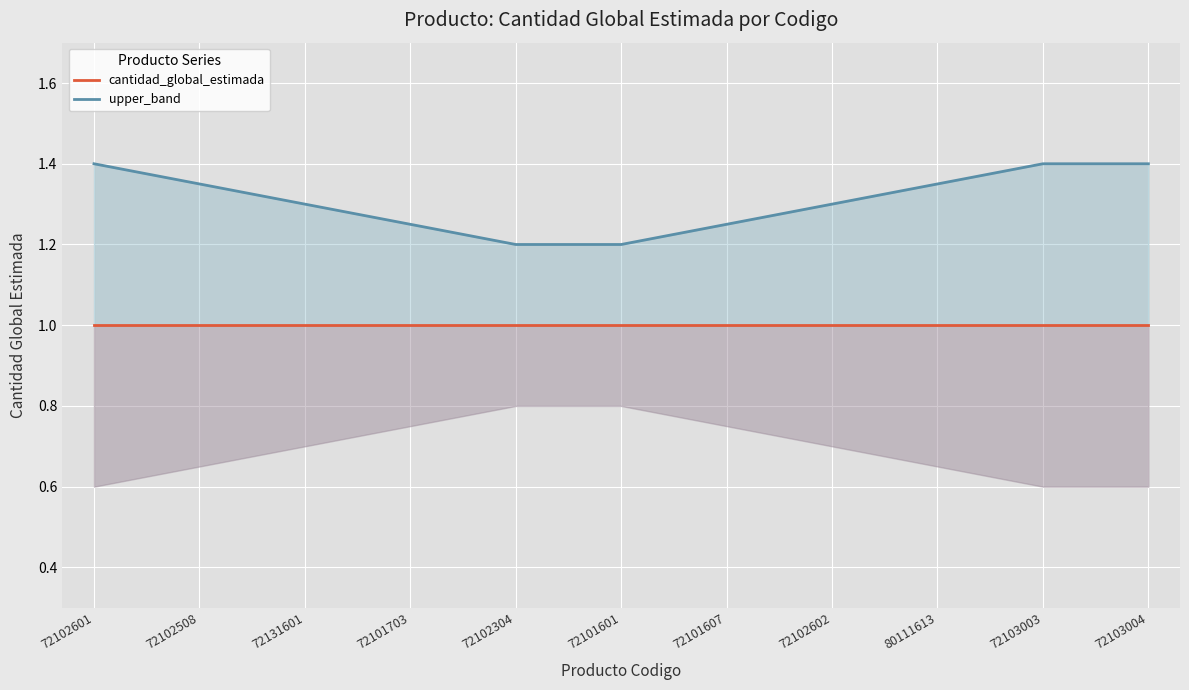

What is the smallest value displayed?

1.0